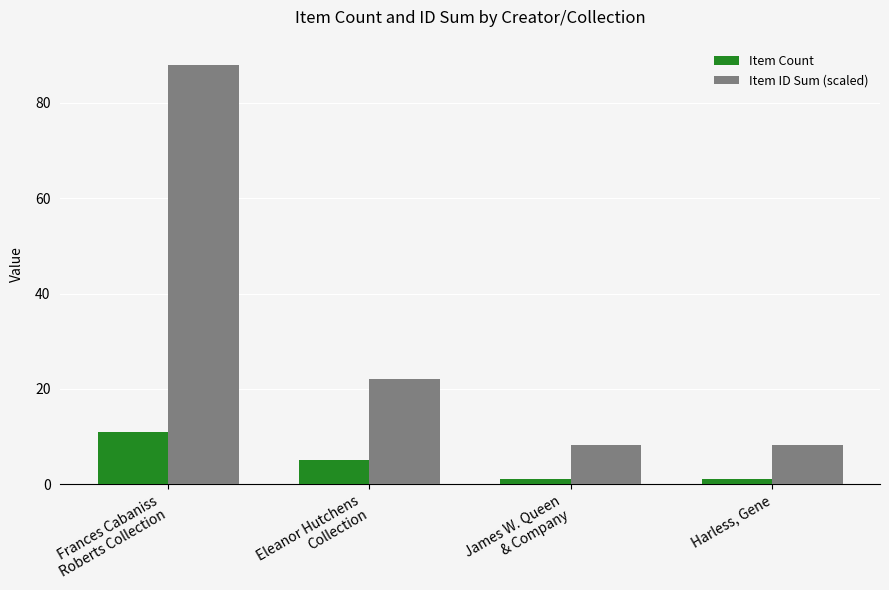

Reading right to left, extract all data points from this chart.

Item Count: Harless, Gene=1.0	James W. Queen
& Company=1.0	Eleanor Hutchens
Collection=5.0	Frances Cabaniss
Roberts Collection=11.0
Item ID Sum (scaled): Harless, Gene=8.3	James W. Queen
& Company=8.3	Eleanor Hutchens
Collection=22.1	Frances Cabaniss
Roberts Collection=88.0